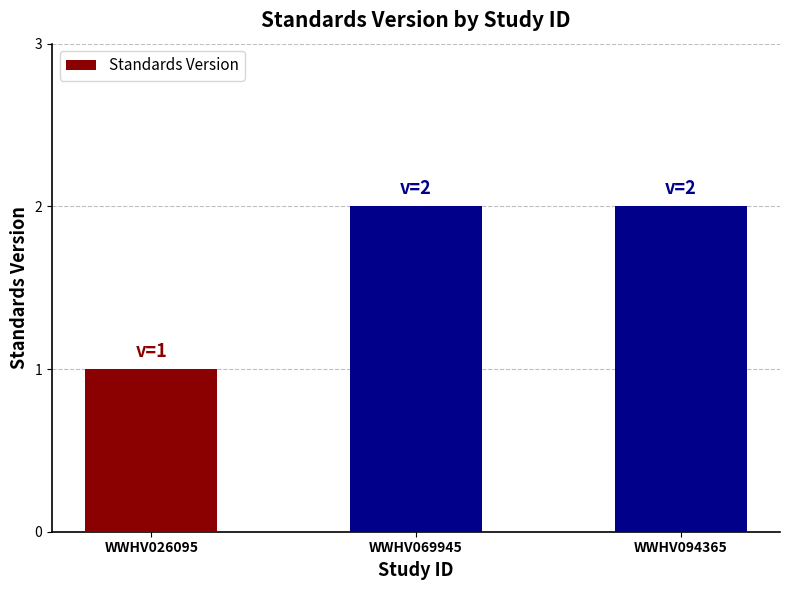

Count the values in the range 1 to 2.

3